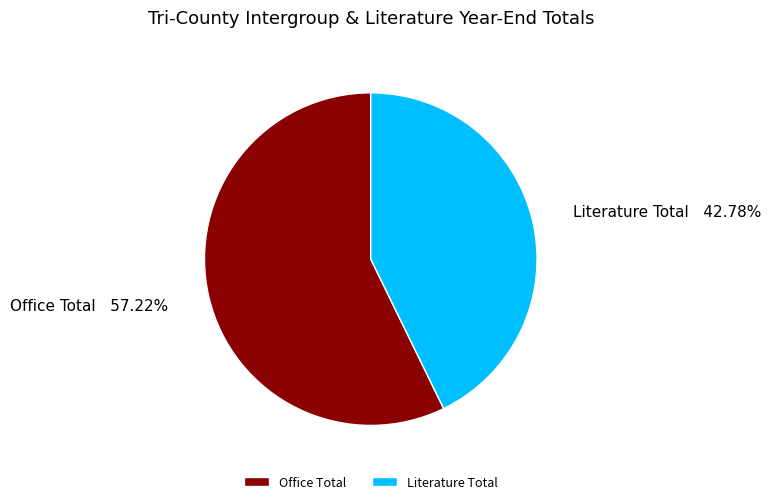

What is the smallest slice in the pie chart?

Literature Total